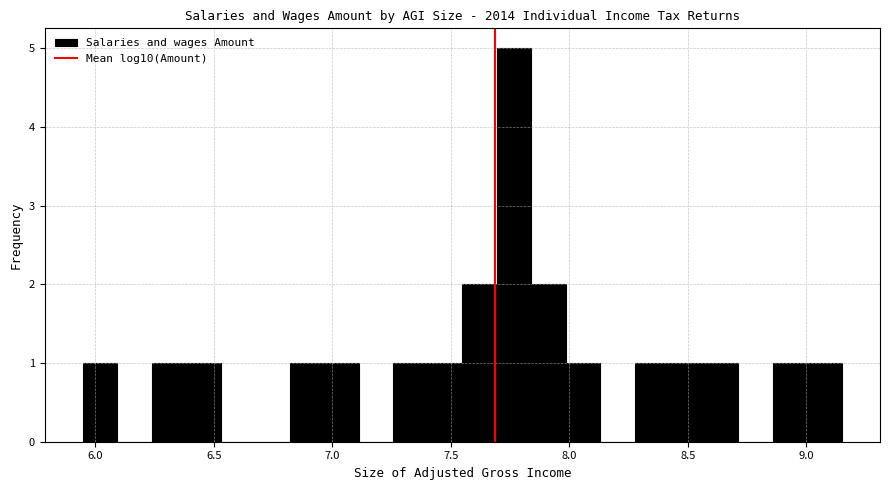

Read against the x-axis, roughly where is the centre of the tallest bar?

7.75